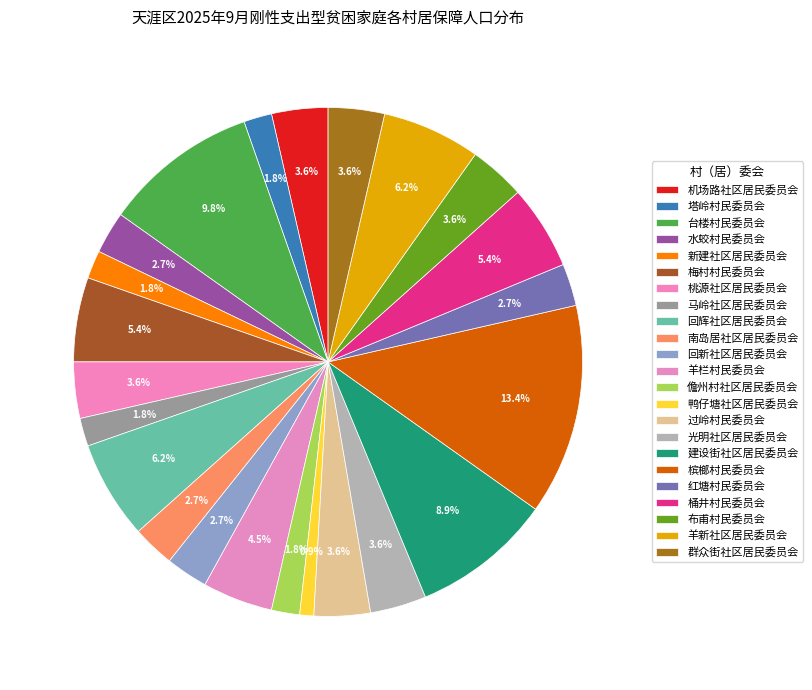

Between 儋州村社区居民委员会 and 过岭村民委员会, which is larger?

过岭村民委员会